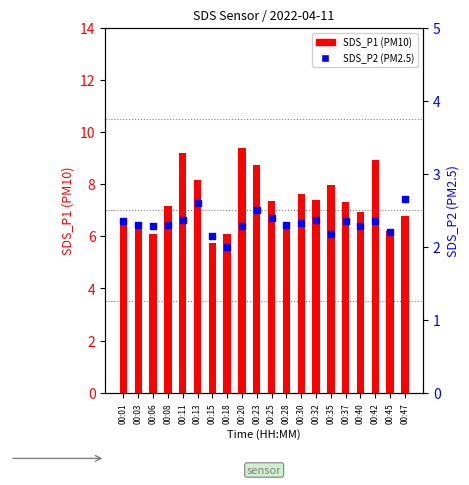

At which category is the sum across all series the highest?

00:20